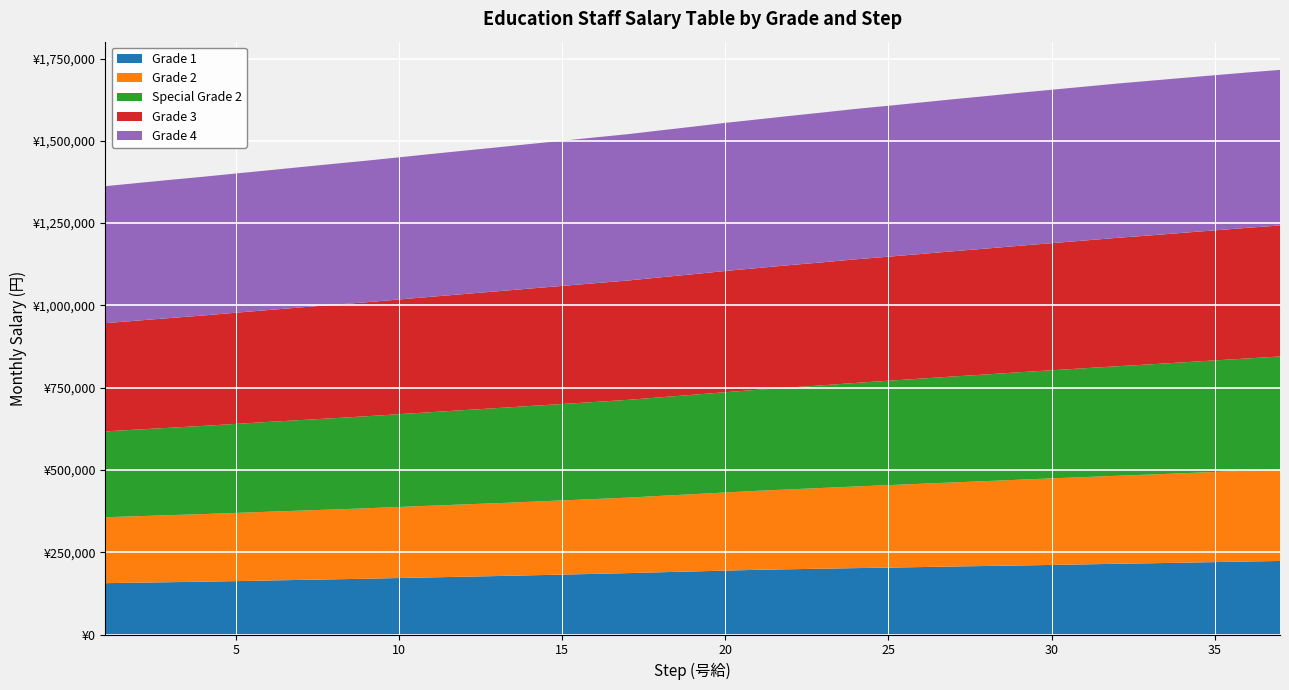

Reading left to right, list all the values displayed in this chart.

Grade 1: 1=156000	2=157500	3=159000	4=160500	5=162200	6=164100	7=165900	8=167700	9=169500	10=171600	11=173600	12=175600	13=177600	14=179800	15=182000	16=184200	17=186500	18=189100	19=191600	20=194100	21=196600	22=198300	23=200000	24=201700	25=203200	26=204900	27=206600	28=208200	29=209700	30=211400	31=213100	32=214800	33=216400	34=218200	35=220000	36=221800	37=223400
Grade 2: 1=200300	2=202000	3=203700	4=205400	5=207200	6=208900	7=210600	8=212200	9=214000	10=215900	11=217800	12=219700	13=221400	14=223400	15=225400	16=227400	17=229300	18=232000	19=234700	20=237400	21=240000	22=242800	23=245400	24=248100	25=250600	26=253100	27=255600	28=257900	29=260600	30=263000	31=265200	32=267400	33=269500	34=271700	35=273900	36=275900	37=278200
Special Grade 2: 1=260800	2=263300	3=265600	4=267900	5=270500	6=272900	7=275100	8=277300	9=279600	10=281900	11=284300	12=286500	13=288900	14=291000	15=292900	16=294900	17=297000	18=299500	19=302000	20=304700	21=307000	22=309600	23=311900	24=314600	25=317200	26=319500	27=321900	28=324100	29=326400	30=328400	31=330600	32=332800	33=334700	34=336800	35=338900	36=341000	37=343100
Grade 3: 1=328900	2=331100	3=333400	4=335500	5=337800	6=340000	7=342300	8=344600	9=346400	10=348500	11=350600	12=352700	13=354800	14=356800	15=358800	16=360800	17=362600	18=364500	19=366300	20=368300	21=369900	22=371800	23=373700	24=375600	25=376900	26=378700	27=380500	28=382400	29=384300	30=386200	31=388100	32=390100	33=391800	34=393500	35=395100	36=396900	37=398100
Grade 4: 1=416200	2=418000	3=419800	4=421500	5=423000	6=424500	7=426400	8=428300	9=430100	10=431900	11=433800	12=435600	13=437300	14=439200	15=441000	16=442900	17=444600	18=446400	19=448200	20=450000	21=451600	22=453300	23=455200	24=456900	25=458600	26=460200	27=461800	28=463300	29=464800	30=466100	31=467400	32=468700	33=469900	34=470600	35=471300	36=472000	37=472600